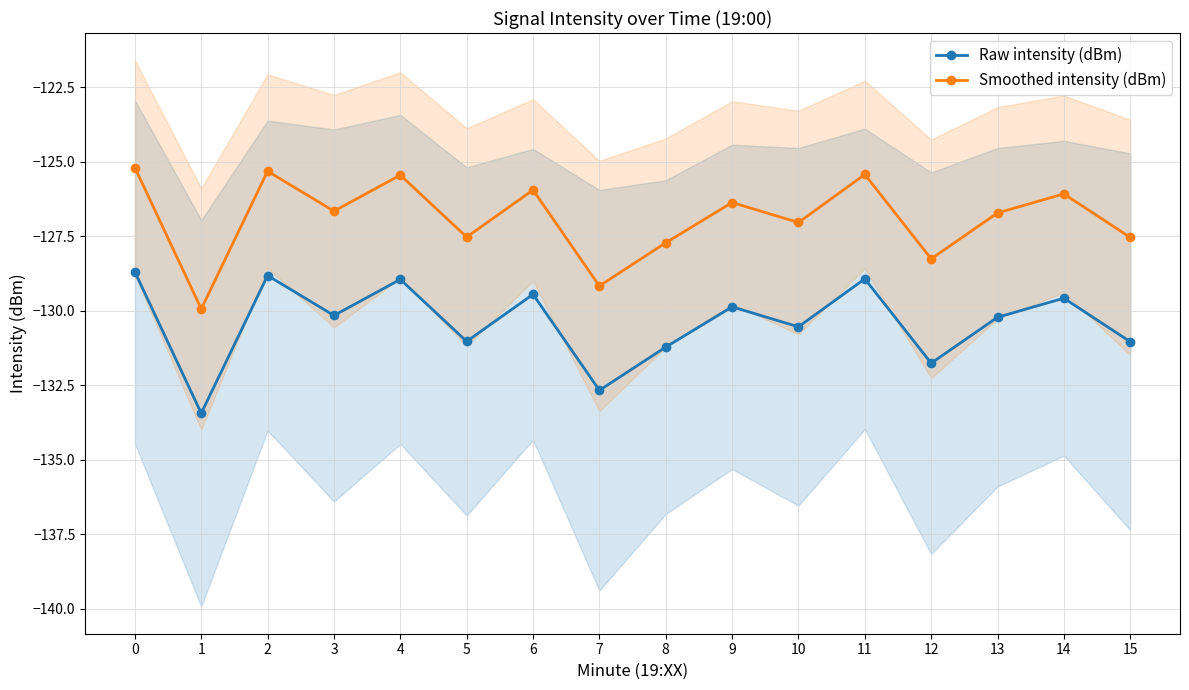

The Raw intensity (dBm) series shows -128.7 at 0. True or false?

True